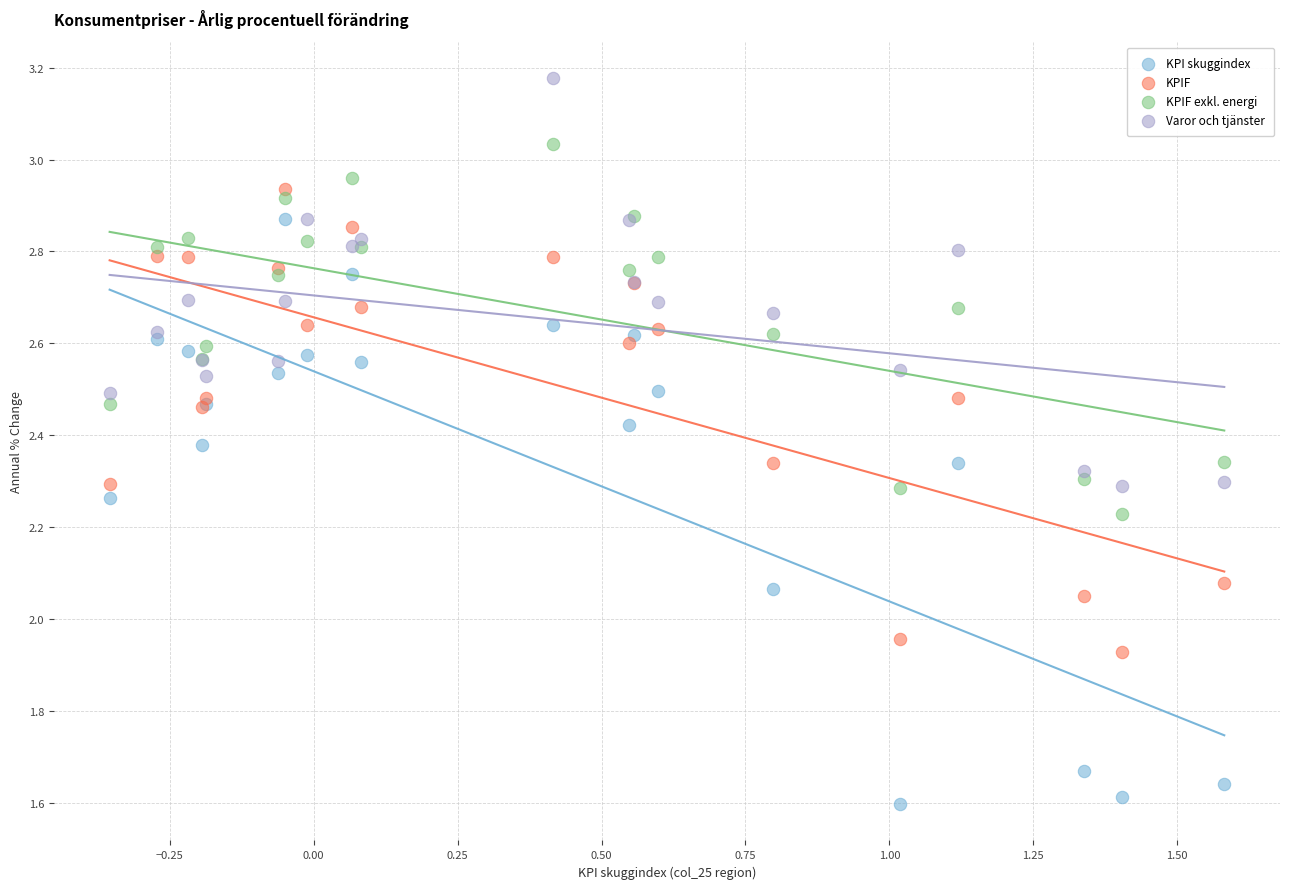

Which series reaches the maximum Y coordinate?

Varor och tjänster